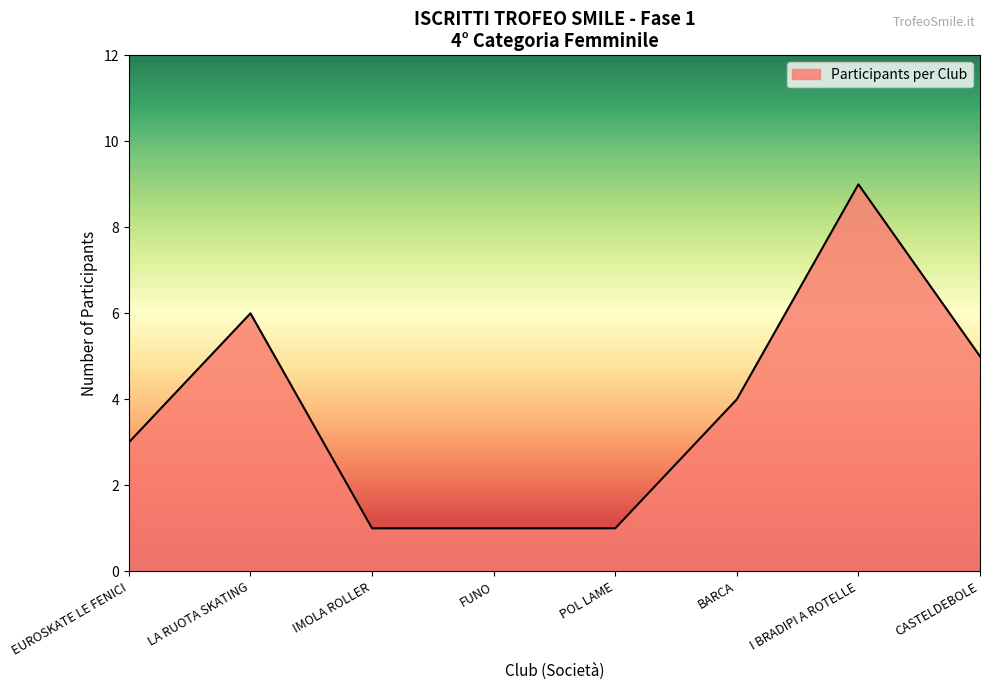

What is the difference between the second highest and minimum values?

5